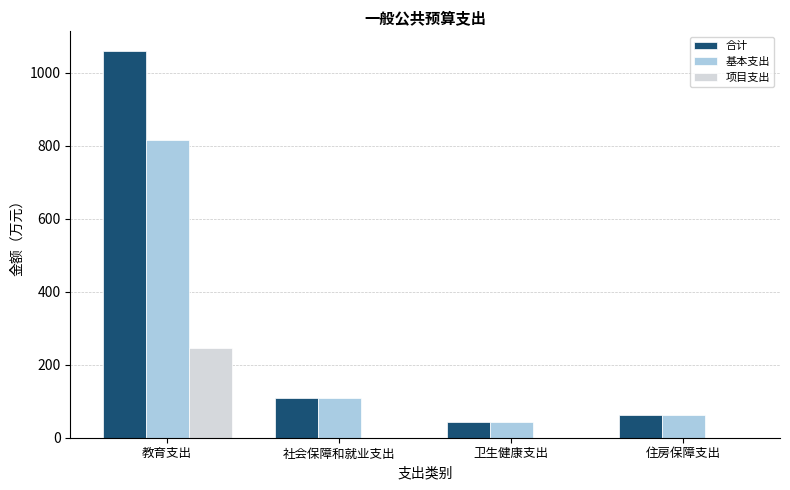

Reading right to left, transcribe all the data shown in this chart.

合计: 61.2	43.3	109.0	1060.9
基本支出: 61.2	43.3	109.0	816.0
项目支出: 0.0	0.0	0.0	244.9